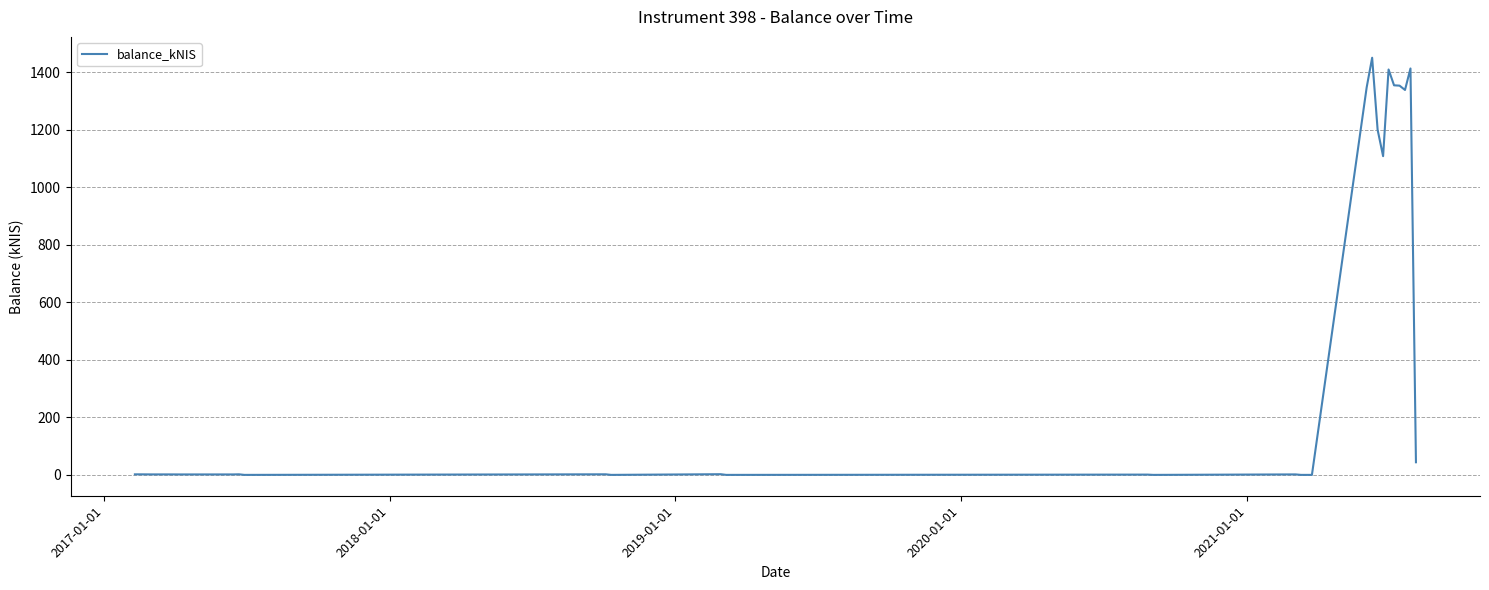

What is the greatest value displayed?

1450.3